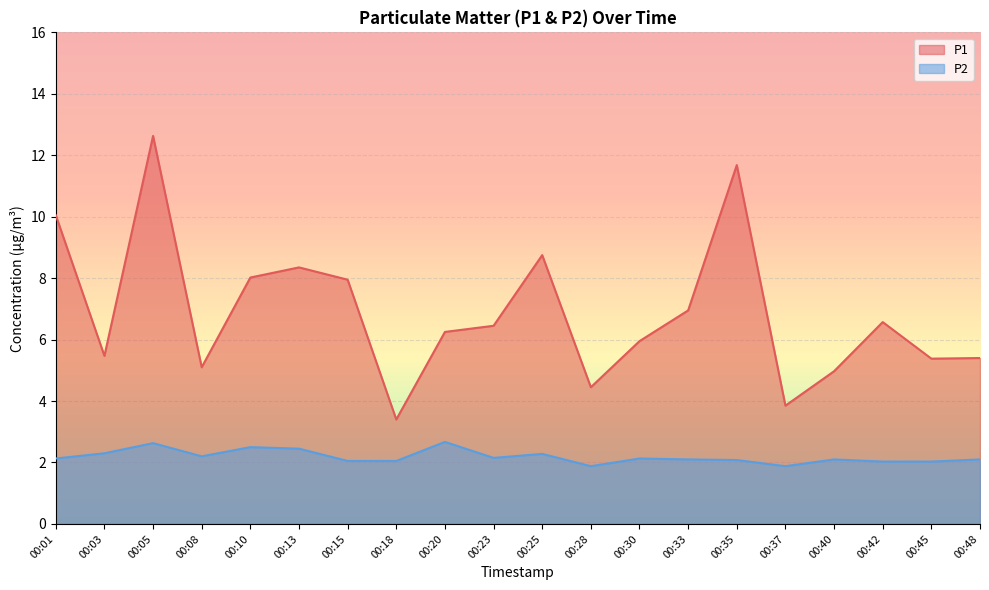

At which label does P2 reach its peak?

00:20